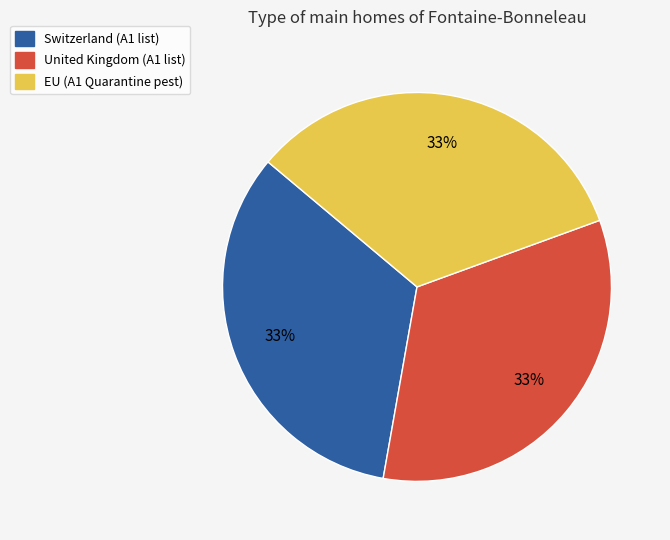

What percentage is the EU slice, to the nearest percent?

33%